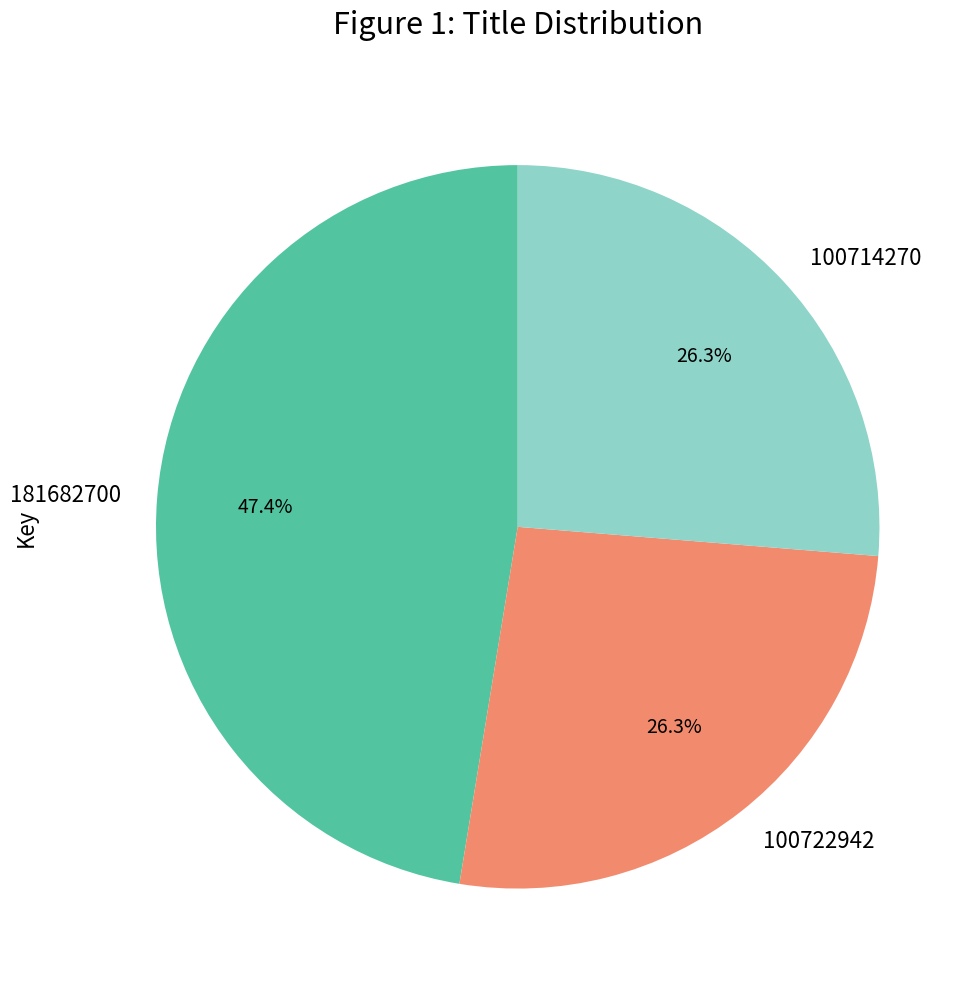

Is there any slice that represents more than half of the pie?

No